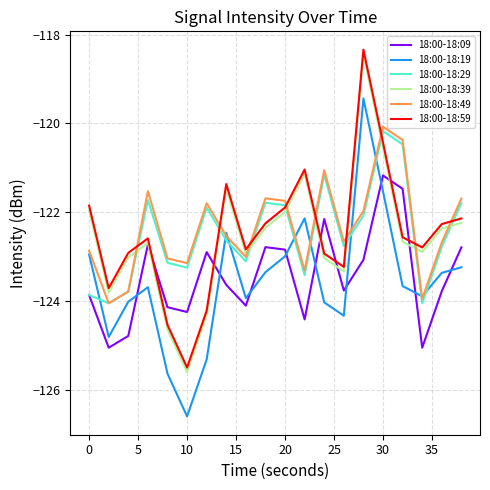

True or false: 18:00-18:59 has more than 1 points higher than both neighbors.

True